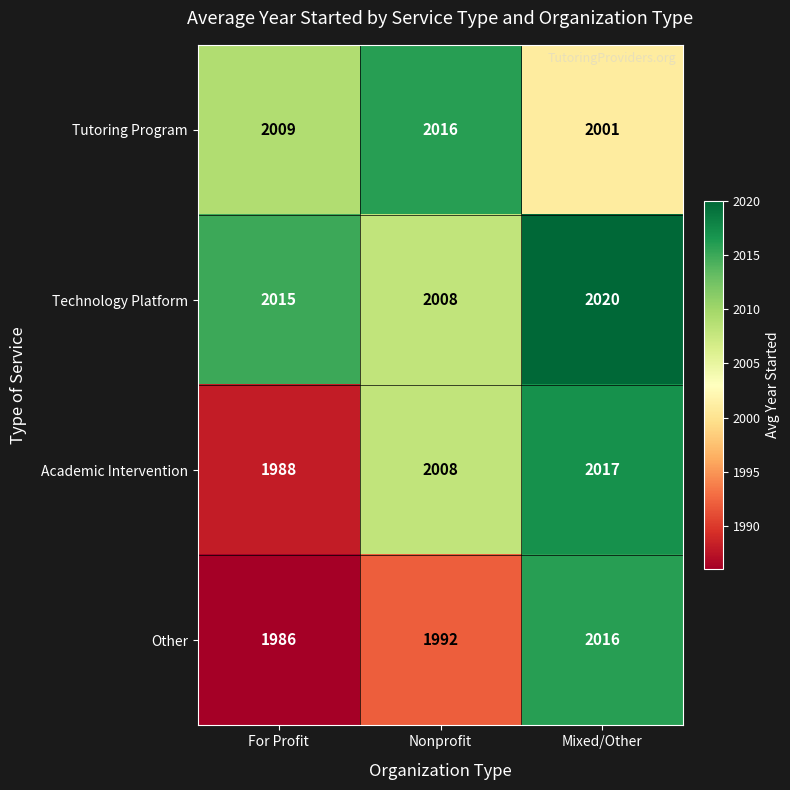

List the series in order of their overall mean, highest first.

Technology Platform, Tutoring Program, Academic Intervention, Other